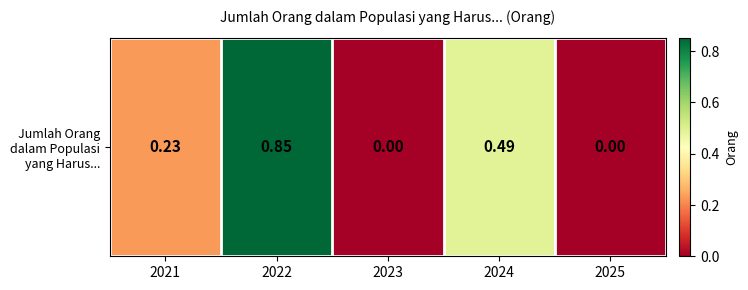

Reading left to right, what are all the values shown in this chart?

0.2	0.8	0.0	0.5	0.0